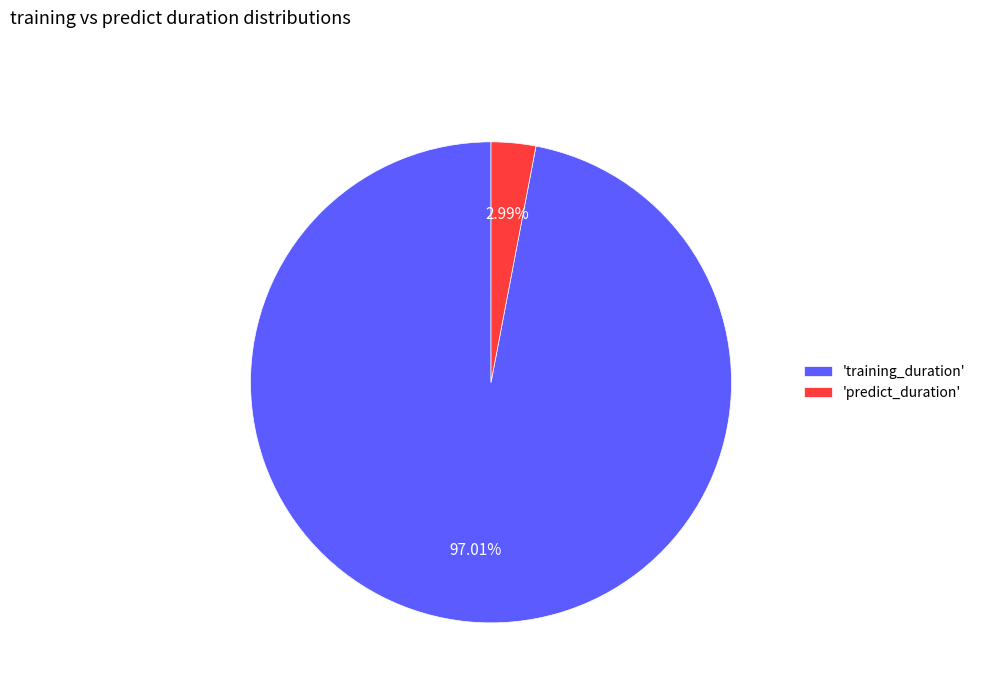

Which has a higher value, 'predict_duration' or 'training_duration'?

'training_duration'